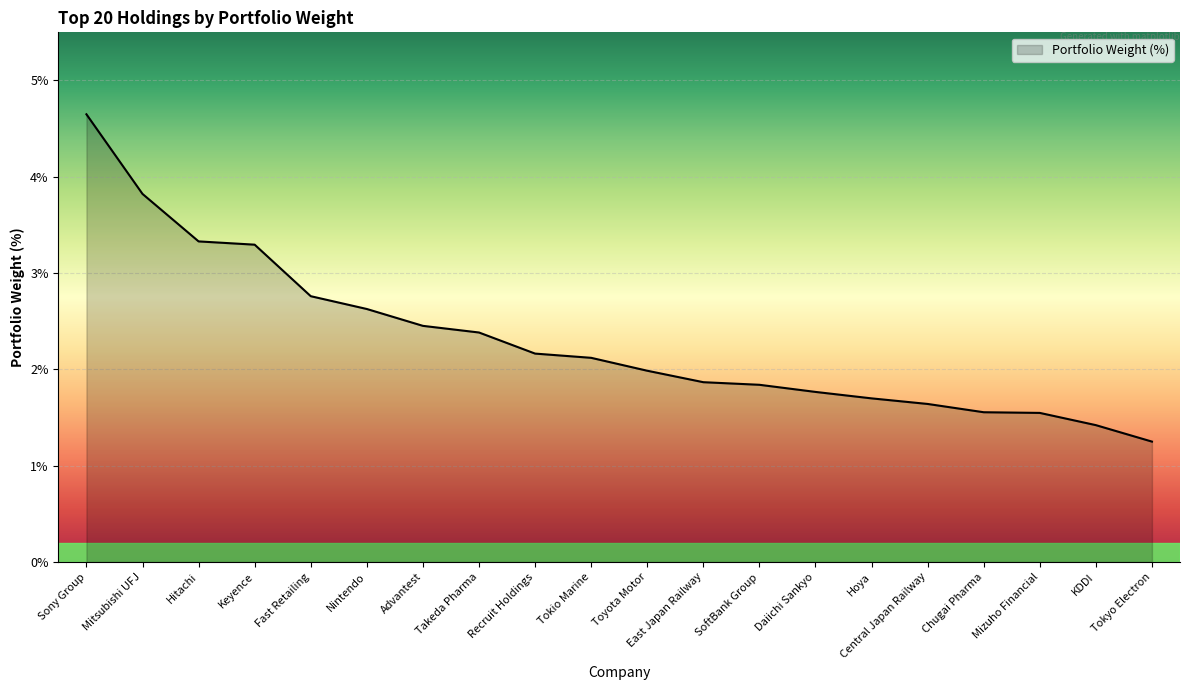

Is it true that the value at Mitsubishi UFJ is 3.8?

True